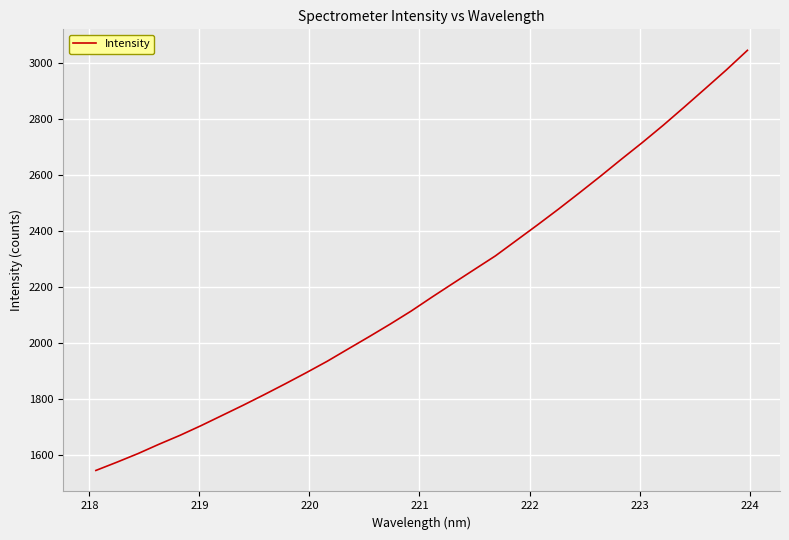

What is the difference between the maximum and minimum values?

1499.0